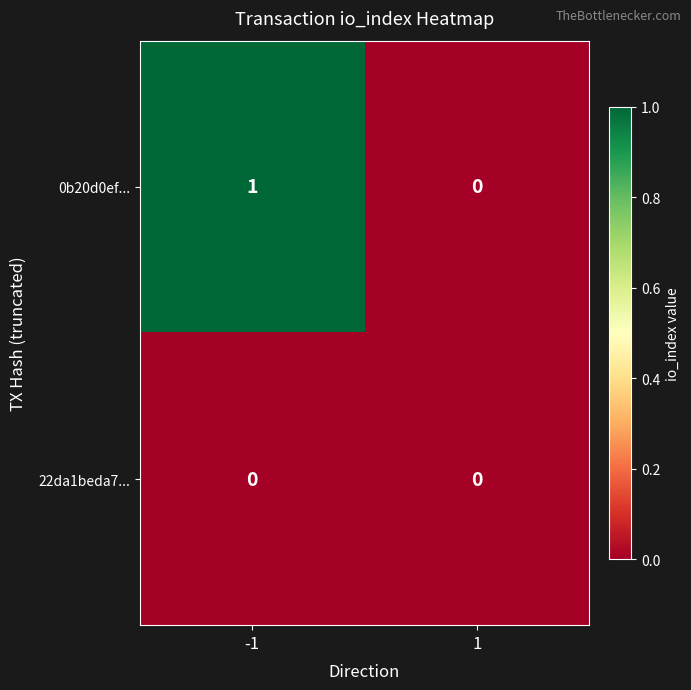

What is the maximum value shown in the chart?

1